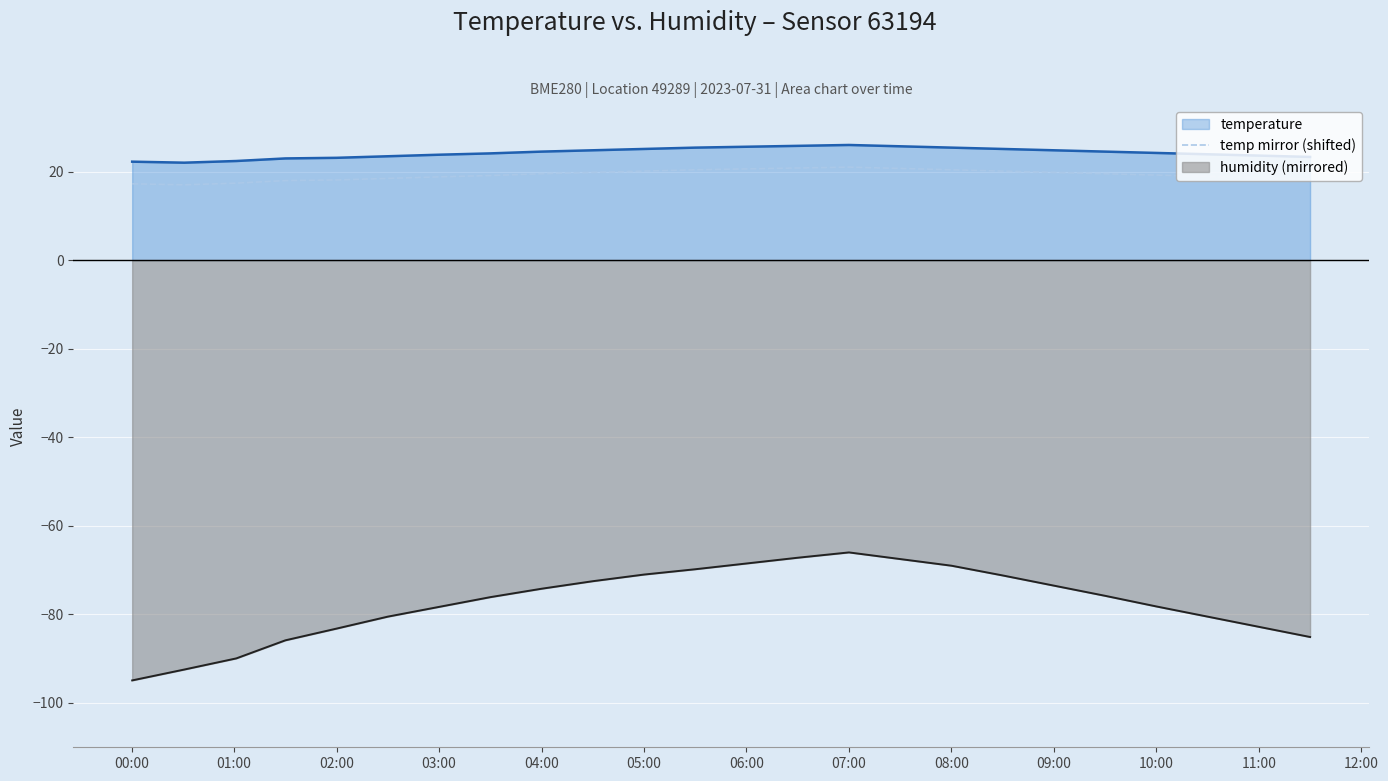

True or false: temperature and humidity (mirrored) cross at least once.

False